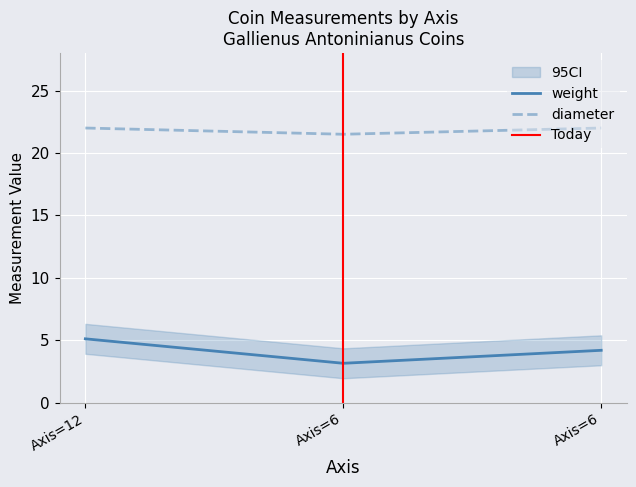

Count the diameter values in the range 21 to 22.

3